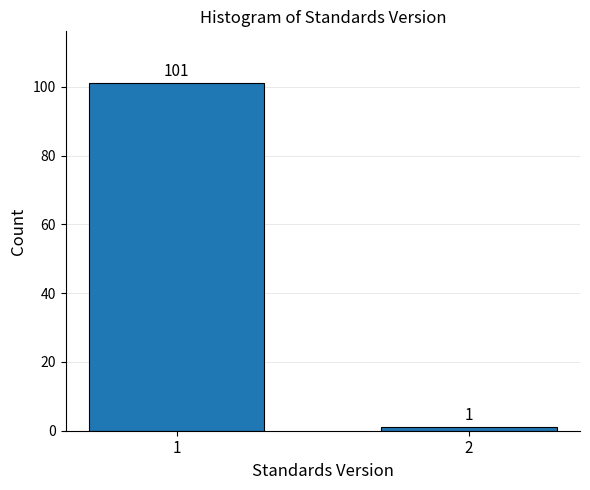

Reading left to right, extract all data points from this chart.

101	1